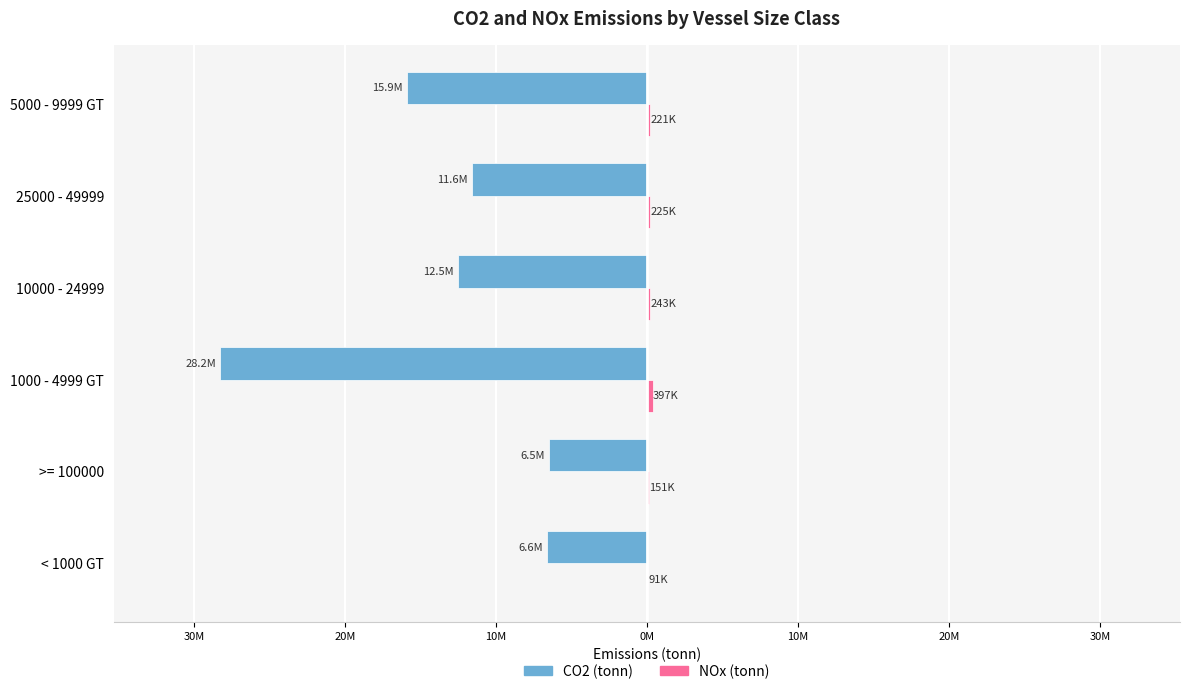

Does the chart contain stacked bars?

No